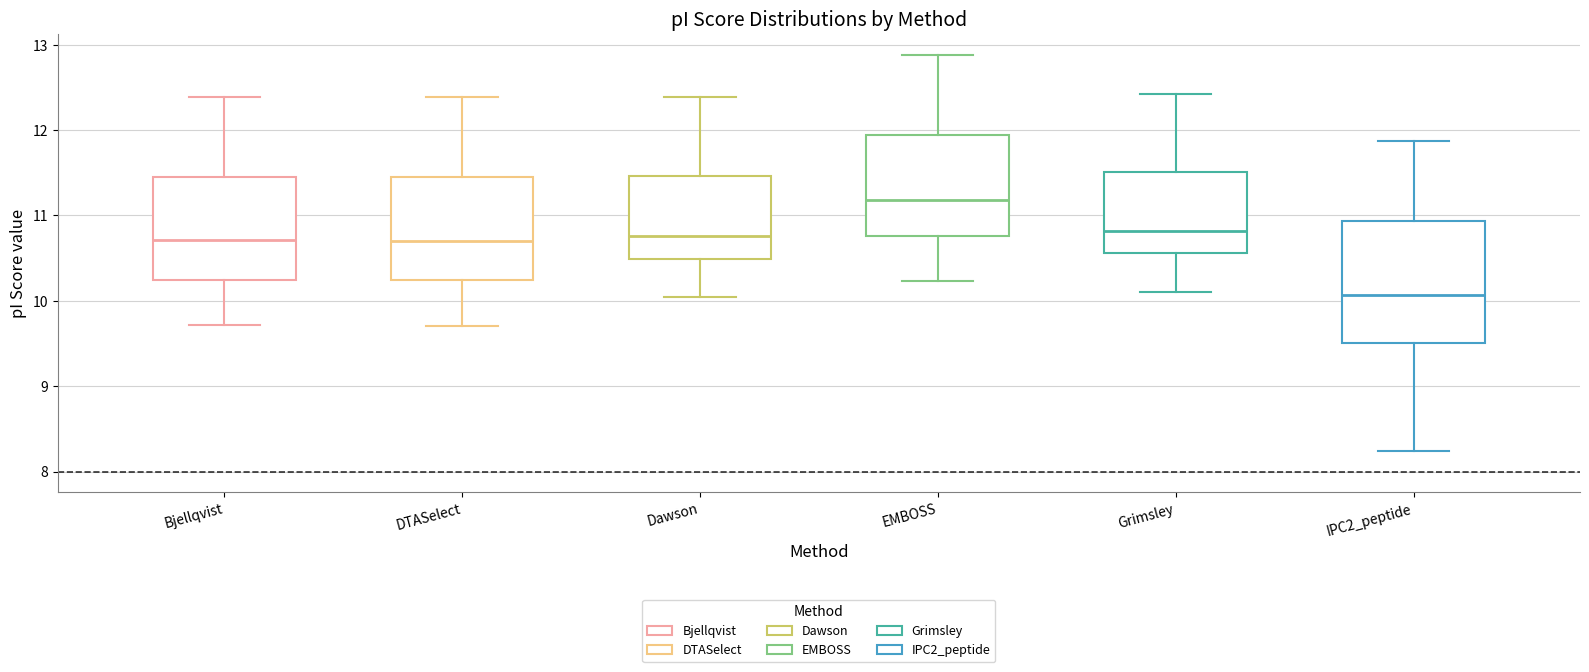

Reading left to right, read every box against the y-axis: the position of its median line, the range the box covers, and the ends of its whiskers. The values are not printed on the chart, so give them approximately, as read against the axis.

Bjellqvist: median 10.7, box 10.2 to 11.4, whiskers 9.7 to 12.4
DTASelect: median 10.7, box 10.2 to 11.4, whiskers 9.7 to 12.4
Dawson: median 10.8, box 10.5 to 11.5, whiskers 10.0 to 12.4
EMBOSS: median 11.2, box 10.8 to 11.9, whiskers 10.2 to 12.9
Grimsley: median 10.8, box 10.6 to 11.5, whiskers 10.1 to 12.4
IPC2_peptide: median 10.1, box 9.5 to 10.9, whiskers 8.2 to 11.9